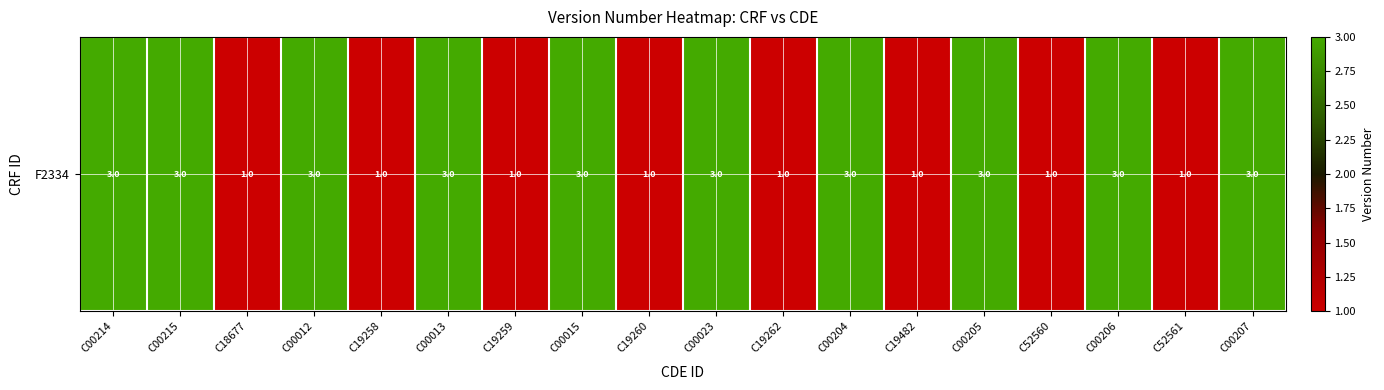

List the labels in order of value, smallest first.

C18677, C19258, C19259, C19260, C19262, C19482, C52560, C52561, C00214, C00215, C00012, C00013, C00015, C00023, C00204, C00205, C00206, C00207